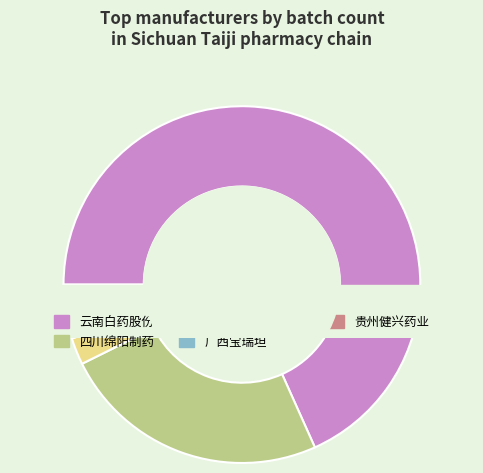

Is the sum of 江西杏林白马药业 and 四川绵阳制药 greater than half?

No